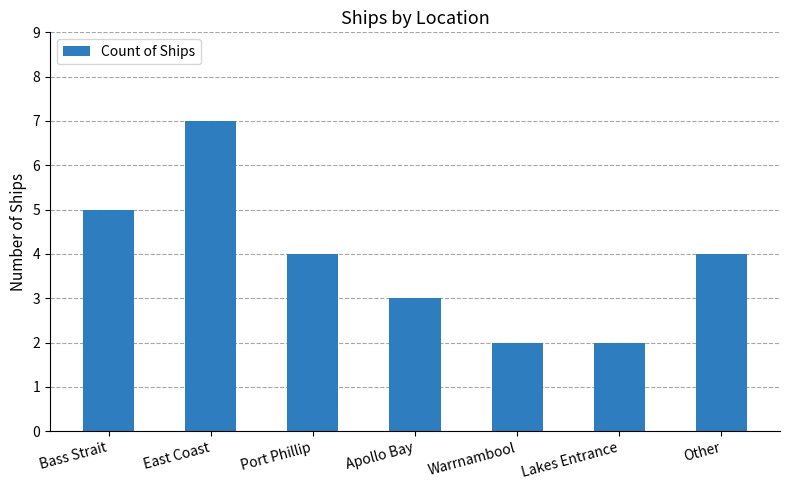

Approximately how many times larger is the value at Other compared to East Coast?

0.6